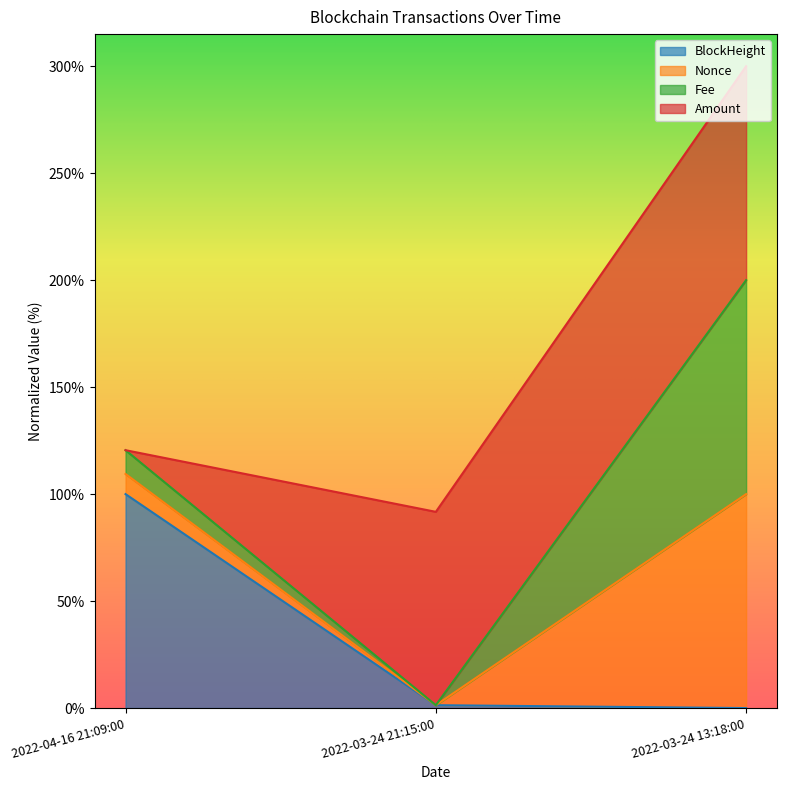

What are all the series names shown in the legend?

BlockHeight, Nonce, Fee, Amount